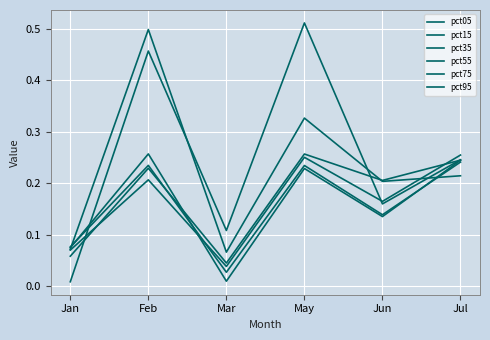

Which series has the largest total across all categories?

pct05